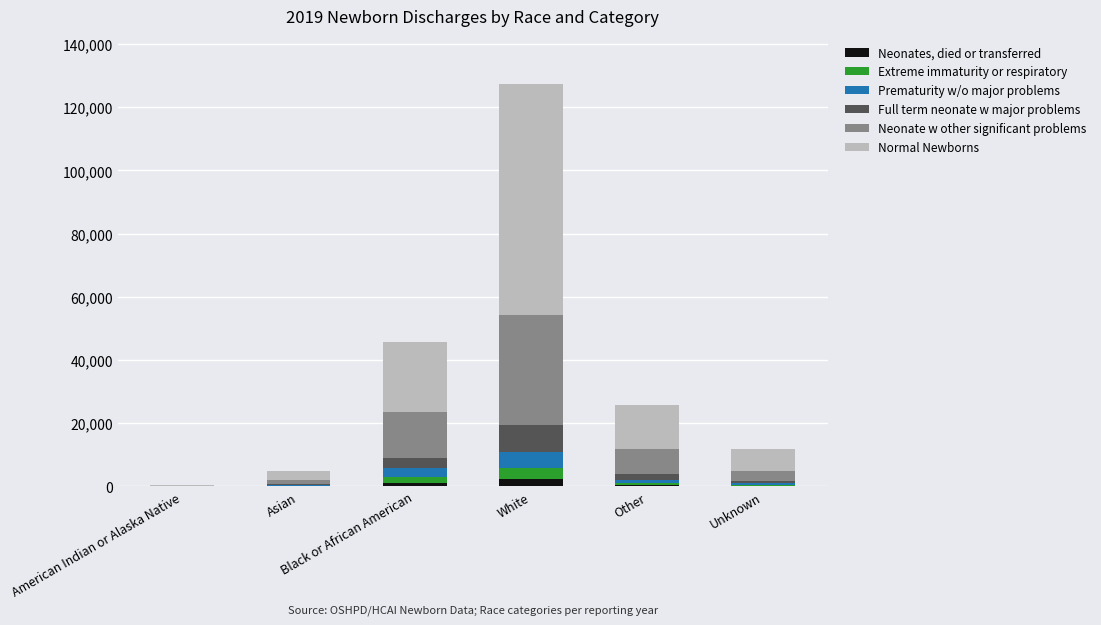

Count the number of categories in the chart.

6